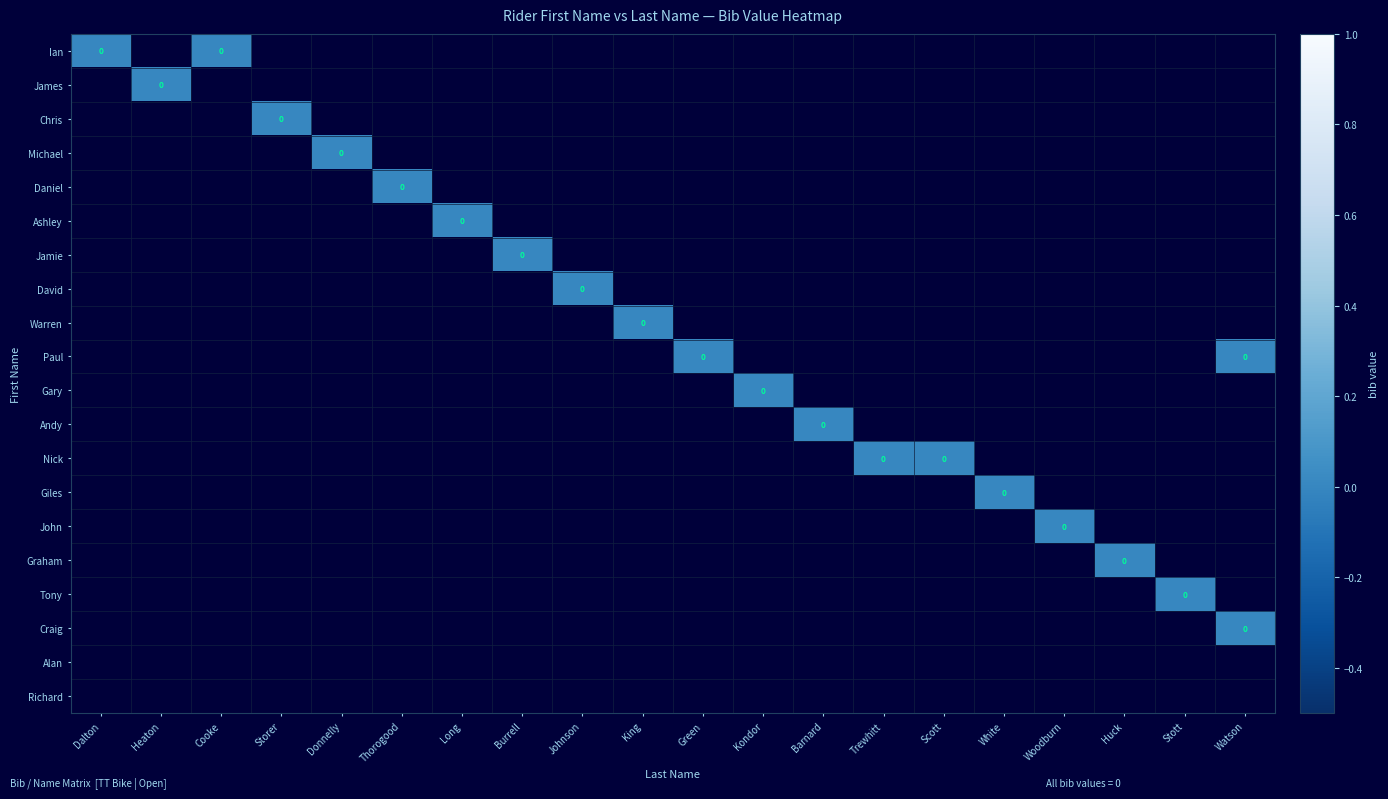

What is the smallest value displayed?

-1